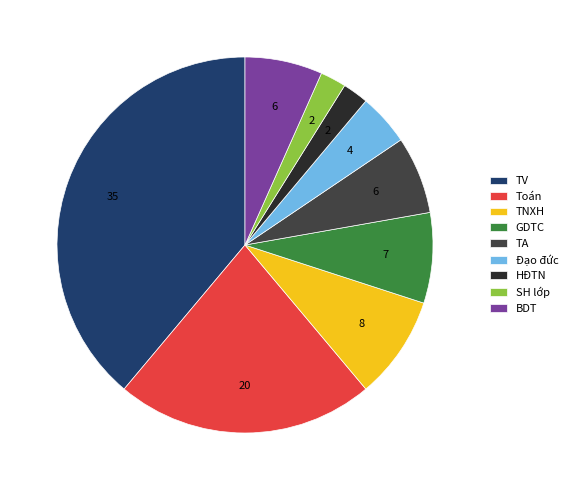

Is the sum of GDTC and TNXH greater than half?

No